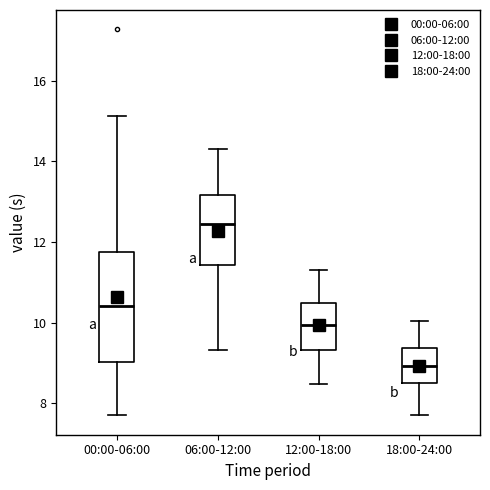

Reading left to right, read every box against the y-axis: the position of its median line, the range the box covers, and the ends of its whiskers. The values are not printed on the chart, so give them approximately, as read against the axis.

00:00-06:00: median 10.4, box 9.0 to 11.8, whiskers 7.8 to 15.2
06:00-12:00: median 12.4, box 11.4 to 13.2, whiskers 9.4 to 14.4
12:00-18:00: median 10.0, box 9.4 to 10.4, whiskers 8.4 to 11.4
18:00-24:00: median 9.0, box 8.6 to 9.4, whiskers 7.8 to 10.0